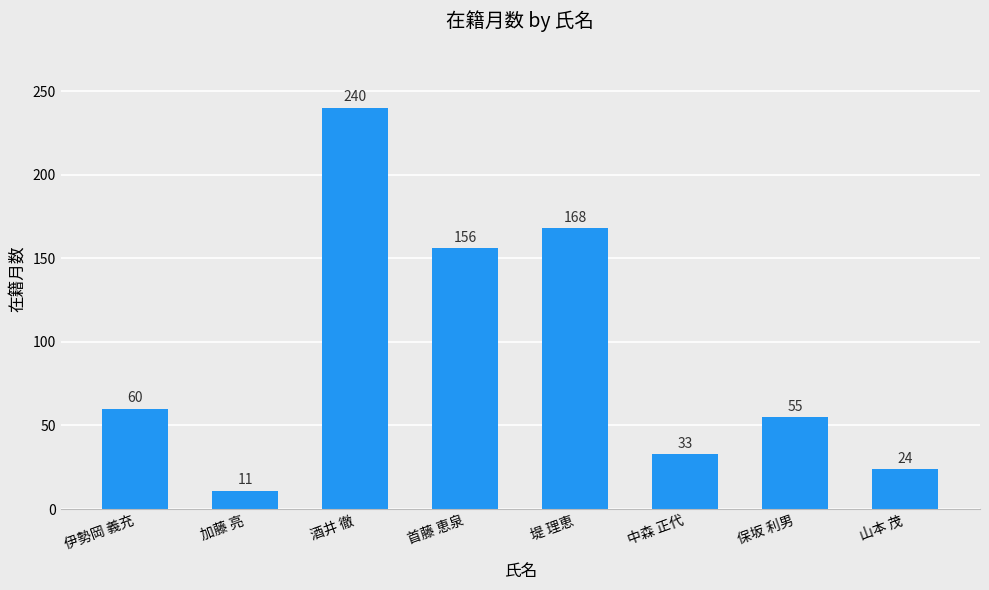

At which label is the value closest to 125?

首藤 恵泉